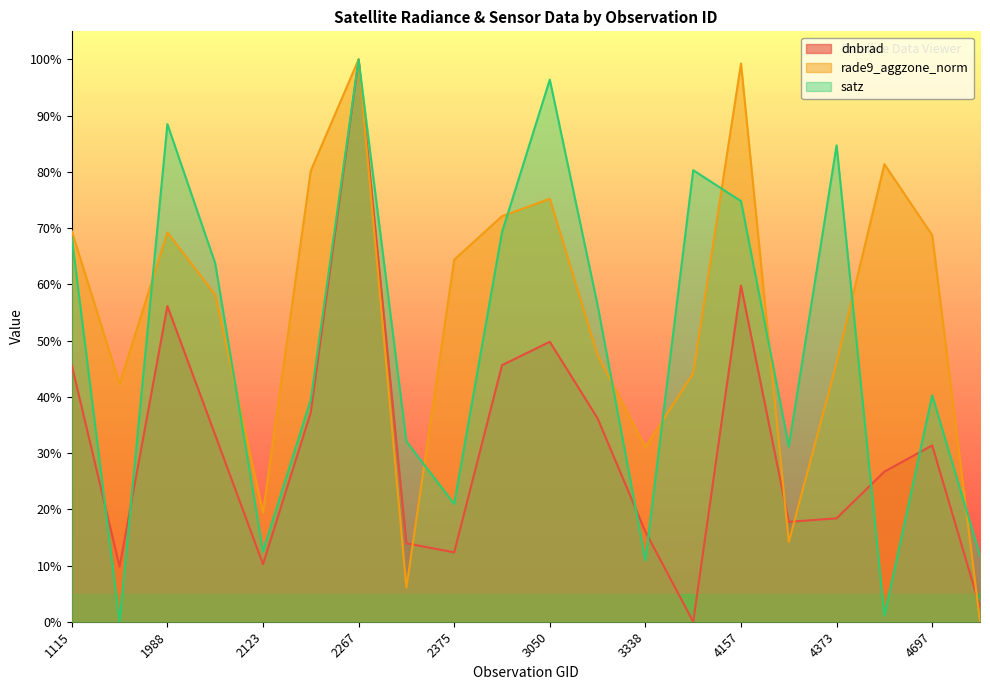

Which category has the highest value in the rade9_aggzone_norm series?

2267